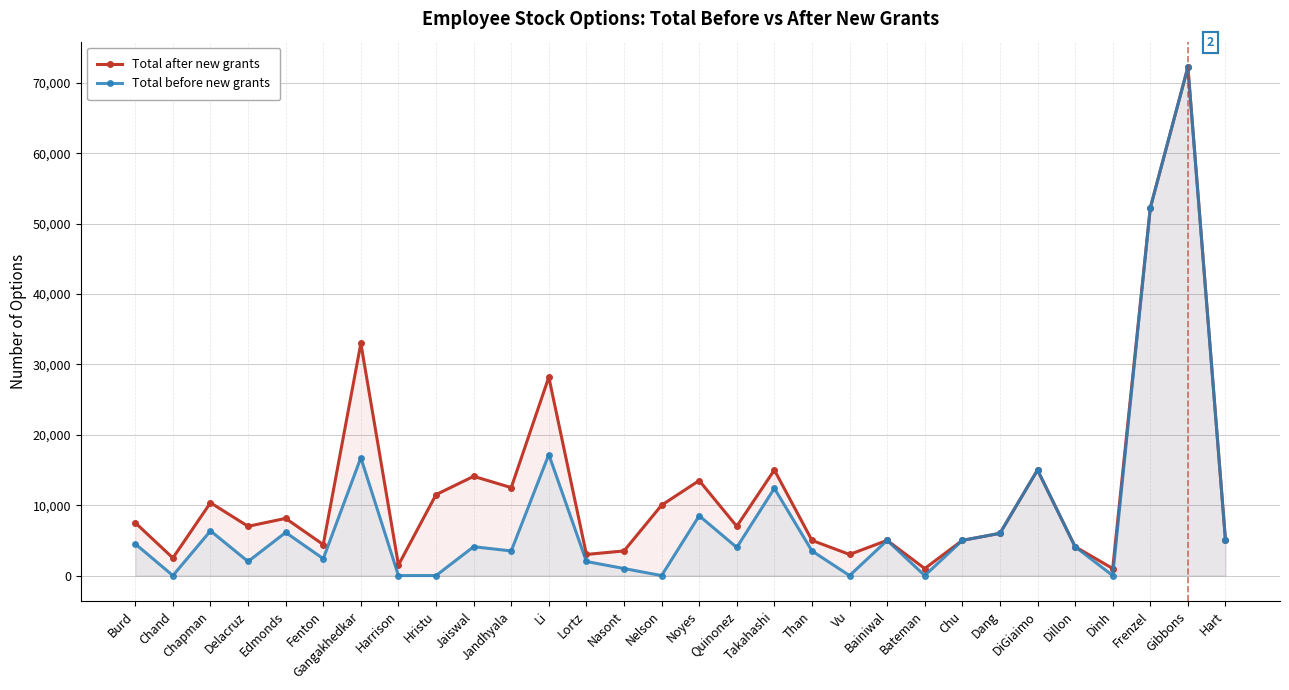

True or false: Total after new grants and Total before new grants intersect in this chart.

False